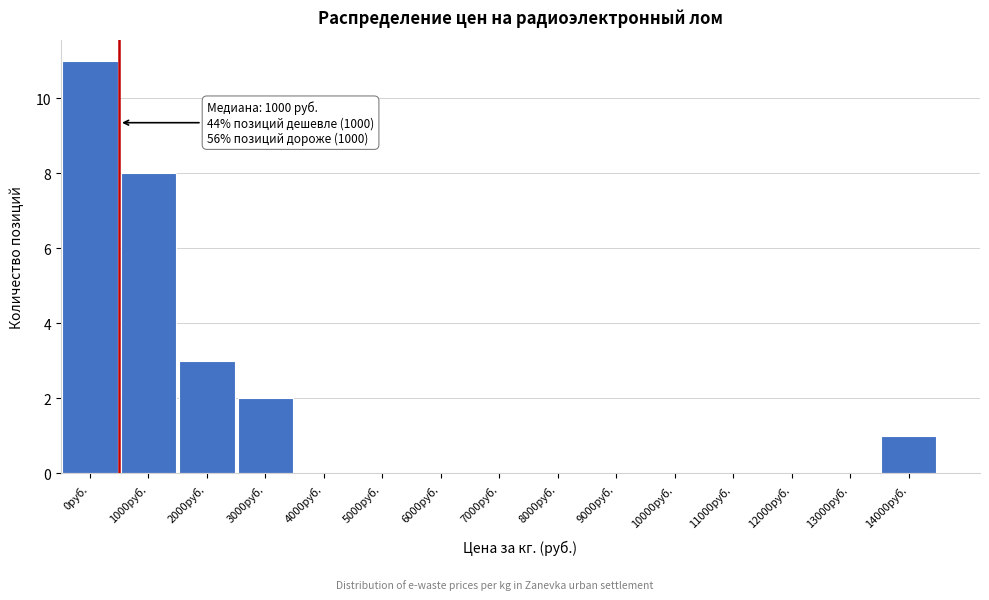

Reading left to right, transcribe all the data shown in this chart.

0руб.=11	1000руб.=8	2000руб.=3	3000руб.=2	4000руб.=0	5000руб.=0	6000руб.=0	7000руб.=0	8000руб.=0	9000руб.=0	10000руб.=0	11000руб.=0	12000руб.=0	13000руб.=0	14000руб.=1